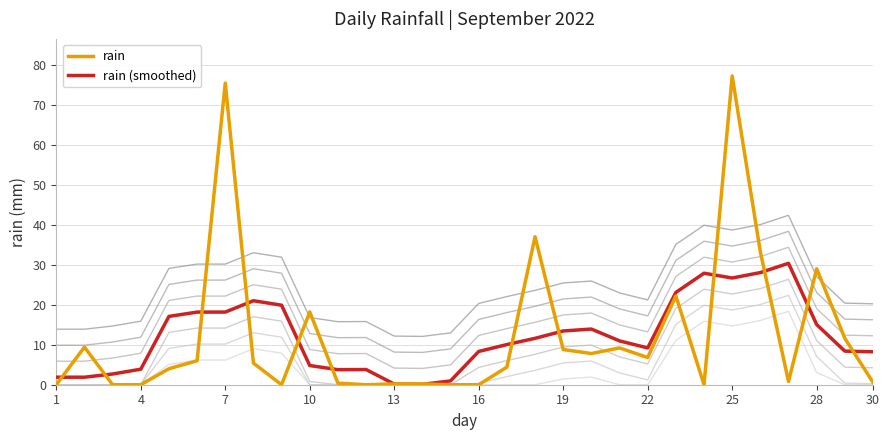

What is the greatest value displayed?

77.2